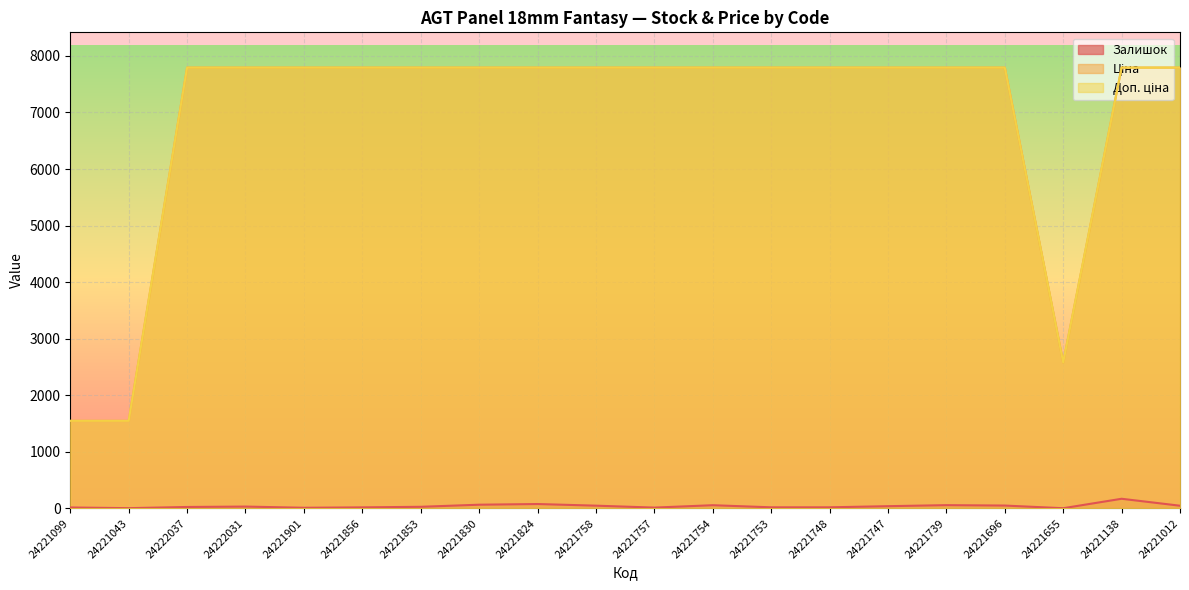

Rank the categories by Залишок value from lowest to highest.

24221655, 24221043, 24221901, 24221757, 24221099, 24221856, 24221753, 24221748, 24222037, 24221853, 24222031, 24221747, 24221012, 24221758, 24221696, 24221754, 24221739, 24221830, 24221824, 24221138